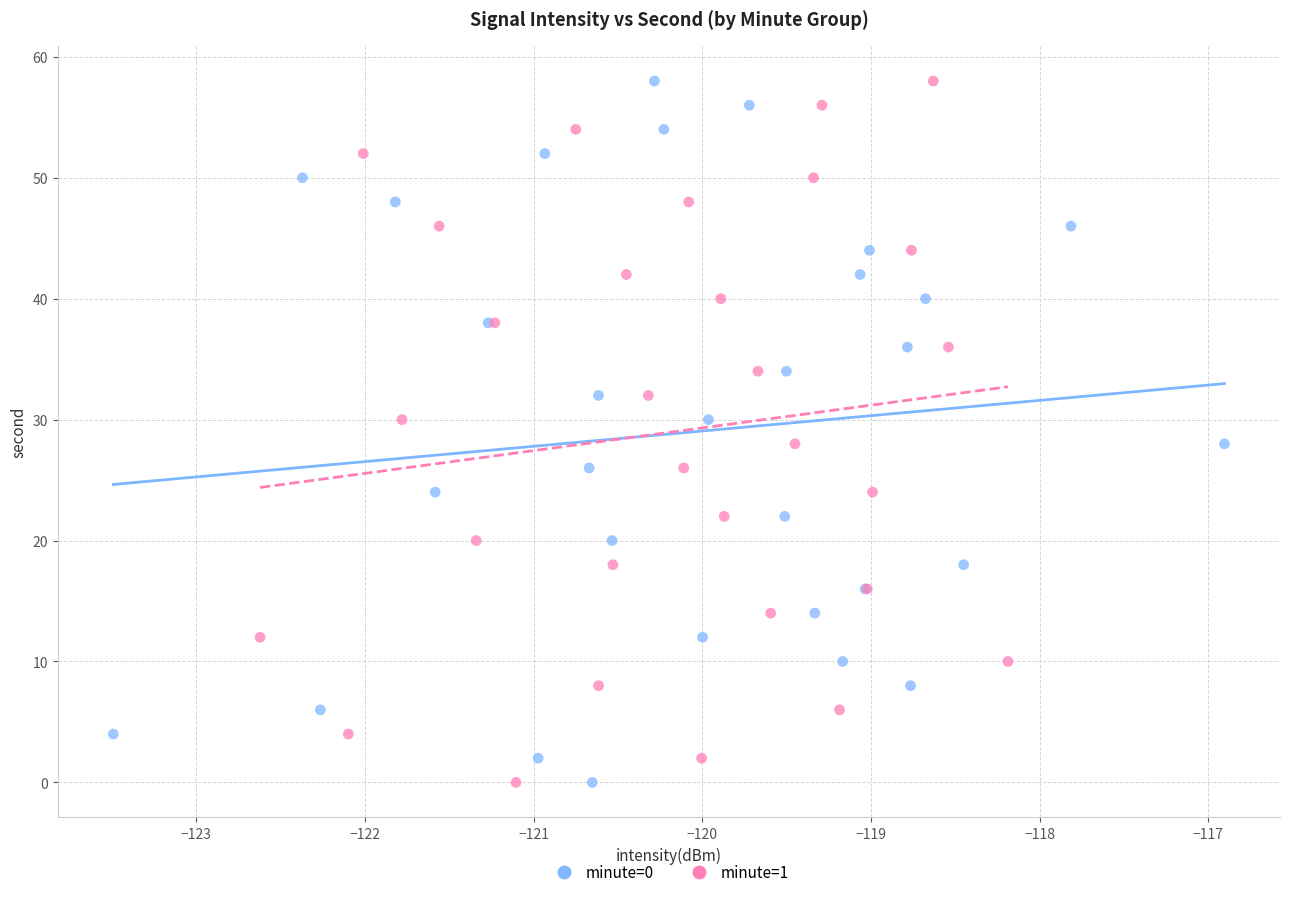

What are all the series names shown in the legend?

minute=0, minute=1